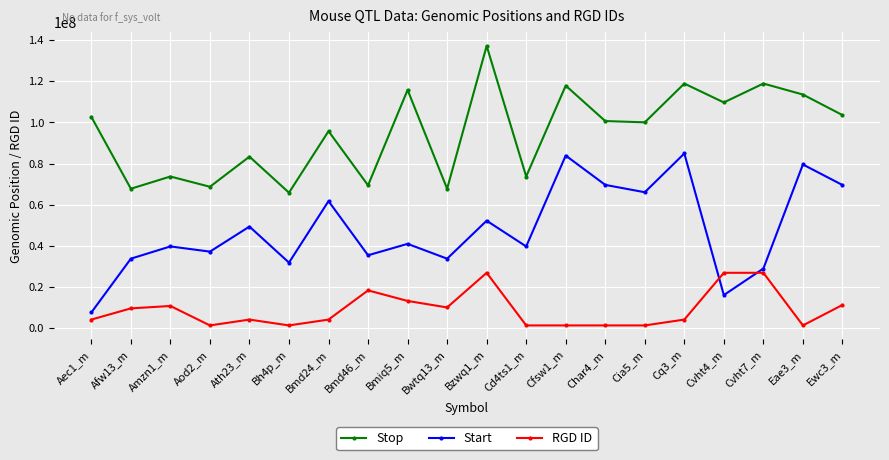

What is the difference between the maximum and minimum values in the Start series?

77302744